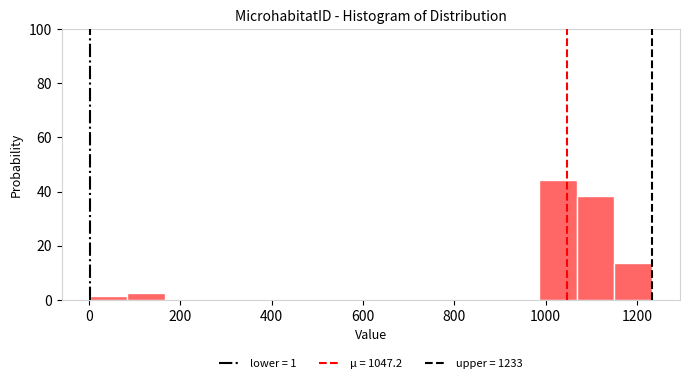

Reading left to right, transcribe this chart: for each bar, give the range it covers on the x-axis and its height. Neither the bar edges nor the heights are printed on the chart, so give them approximately, as read against the axes.

0 to 80: under 2
80 to 160: 2
160 to 240: 0
240 to 320: 0
320 to 420: 0
420 to 500: 0
500 to 580: 0
580 to 660: 0
660 to 740: 0
740 to 820: 0
820 to 900: 0
900 to 980: 0
980 to 1060: 44
1060 to 1160: 38
1160 to 1240: 14